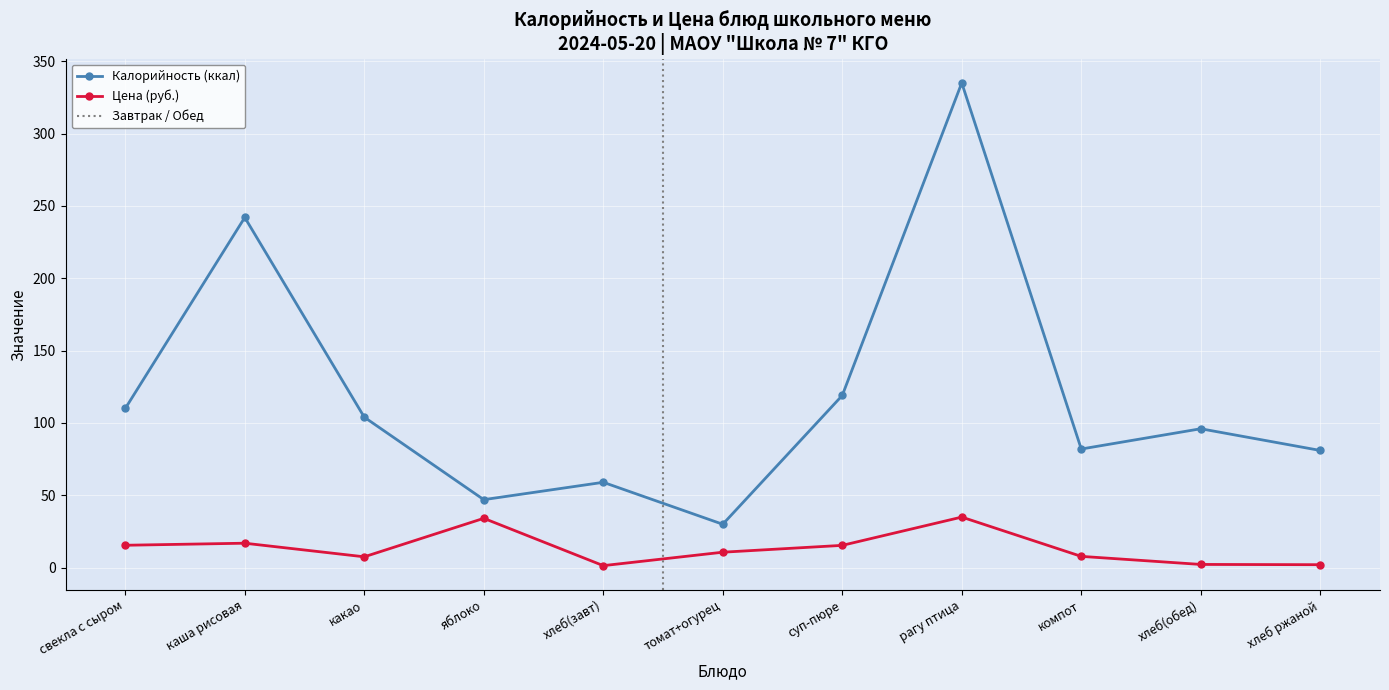

At how many categories does at least one series exceed 5?

11